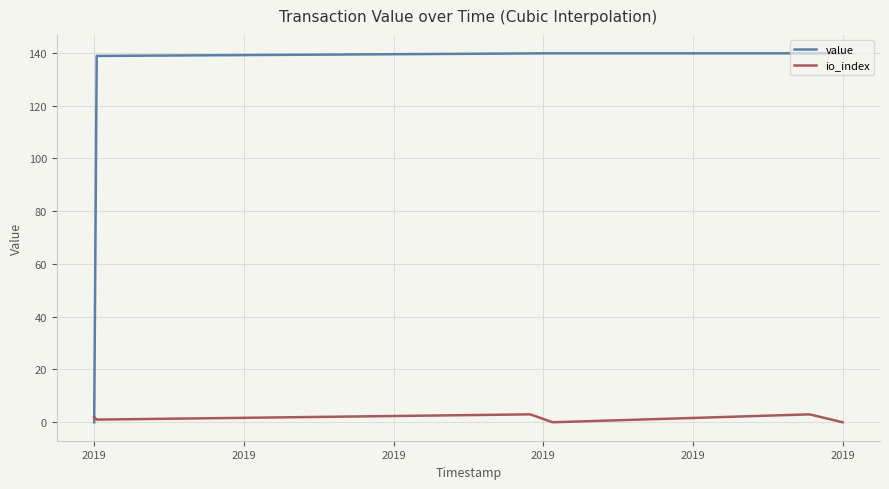

What is the average value of the io_index series?

1.8